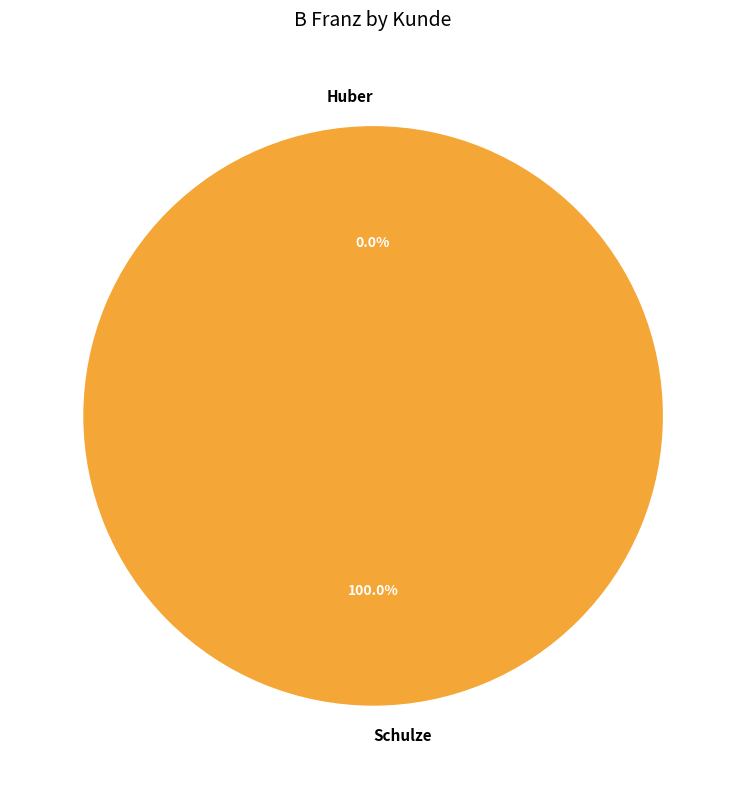

Which category has the smallest portion of the pie?

Huber